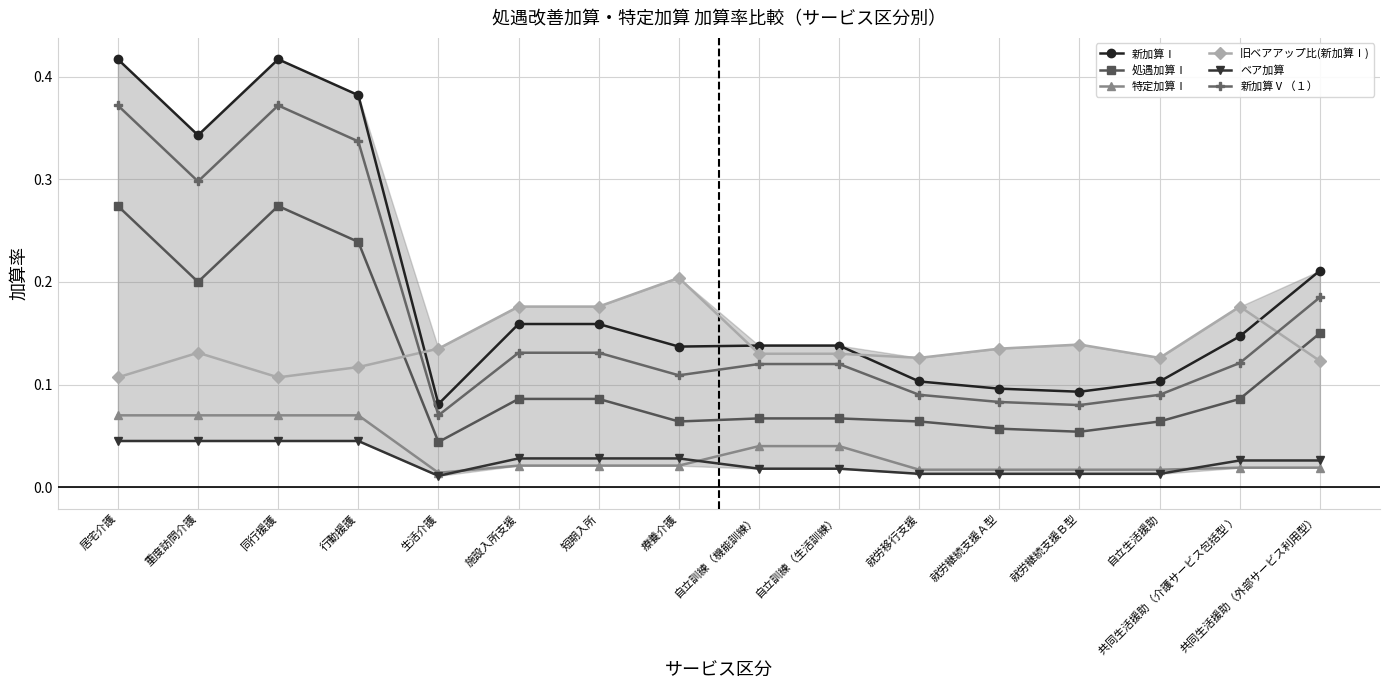

Which series changed the most between 施設入所支援 and 共同生活援助（介護サービス包括型 ）?

新加算Ⅰ